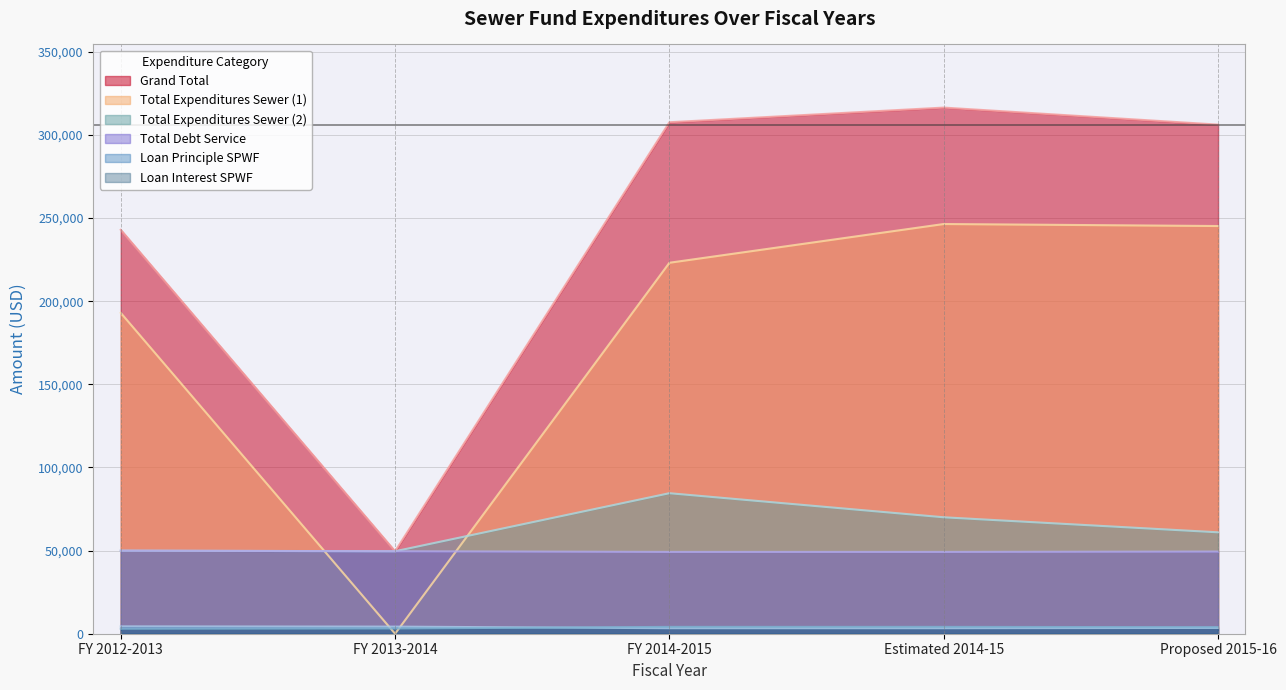

The value of Grand Total at FY 2013-2014 is 49606. True or false?

True